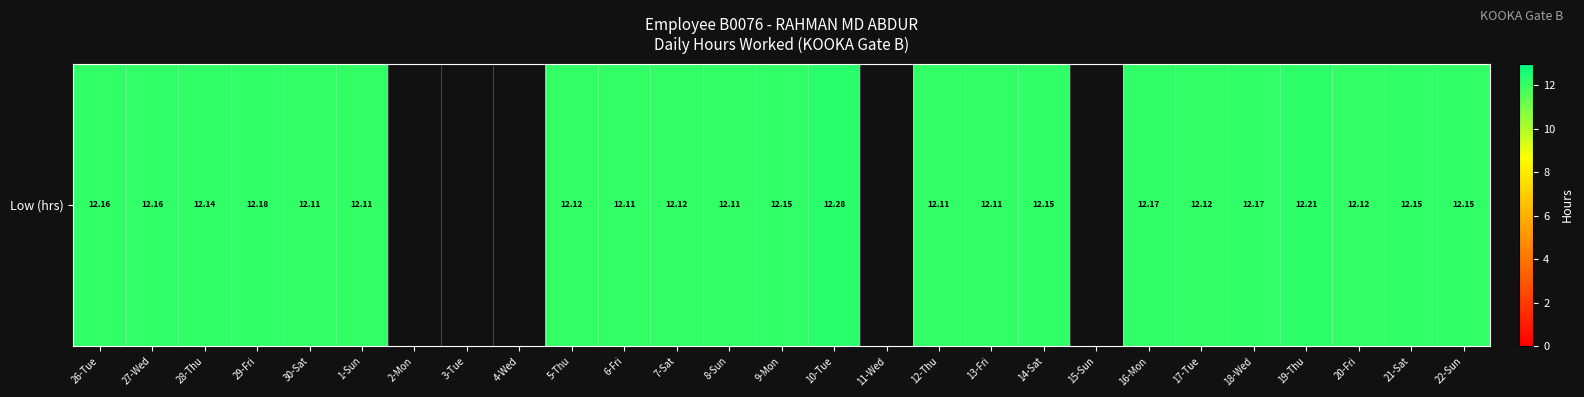

Which category has the highest value across all series?

10-Tue